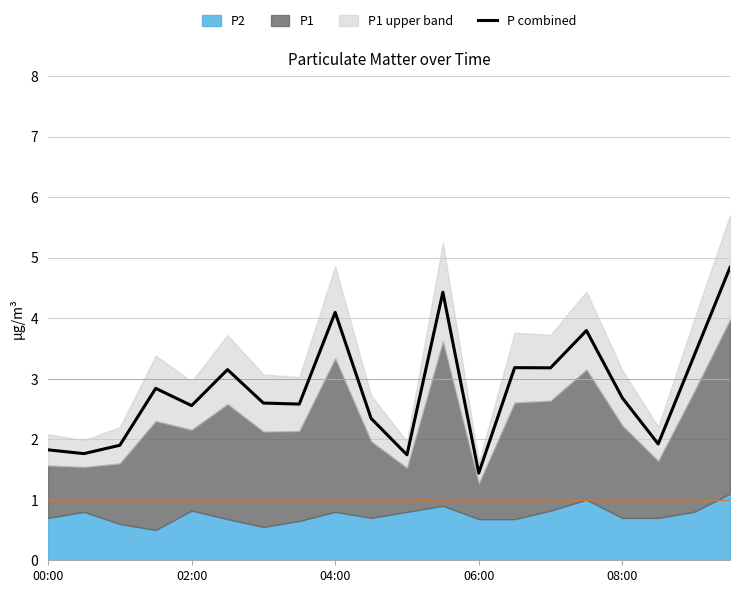

What is the minimum value for P combined?

1.4